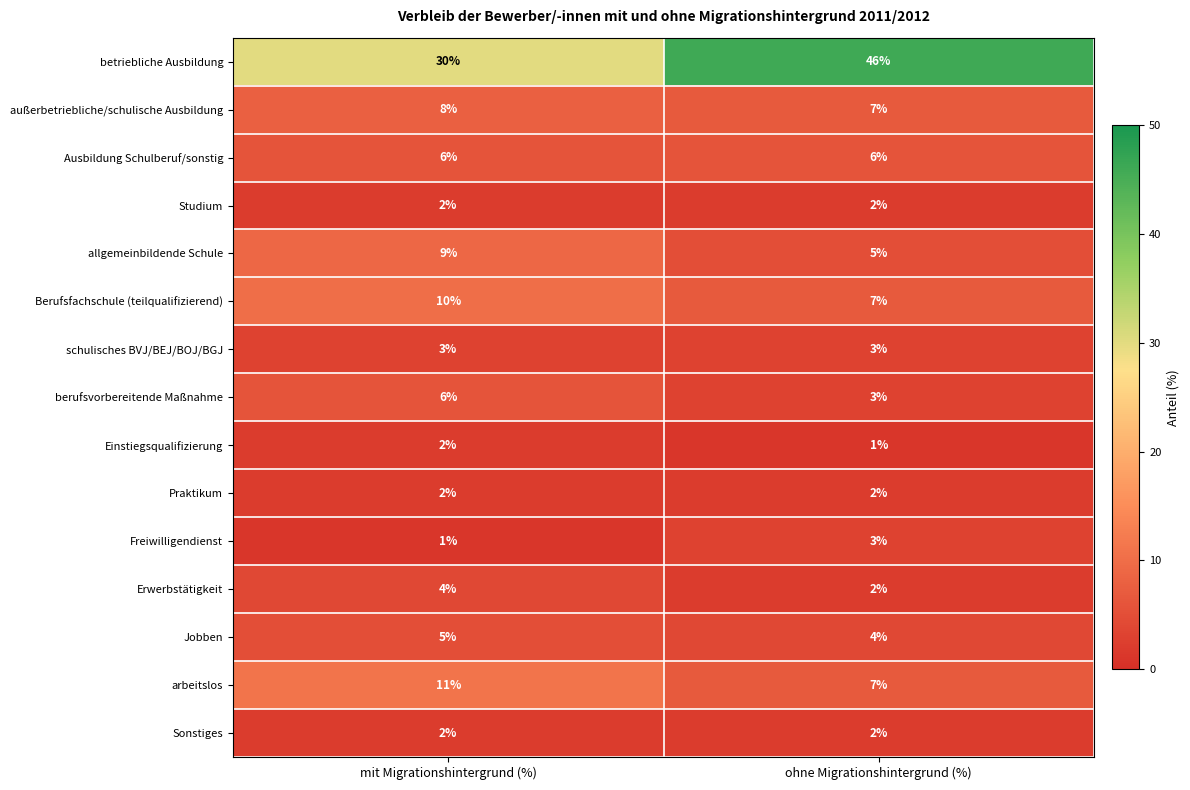

What is the sum of the außerbetriebliche/schulische Ausbildung values at ohne Migrationshintergrund (%) and mit Migrationshintergrund (%)?

15